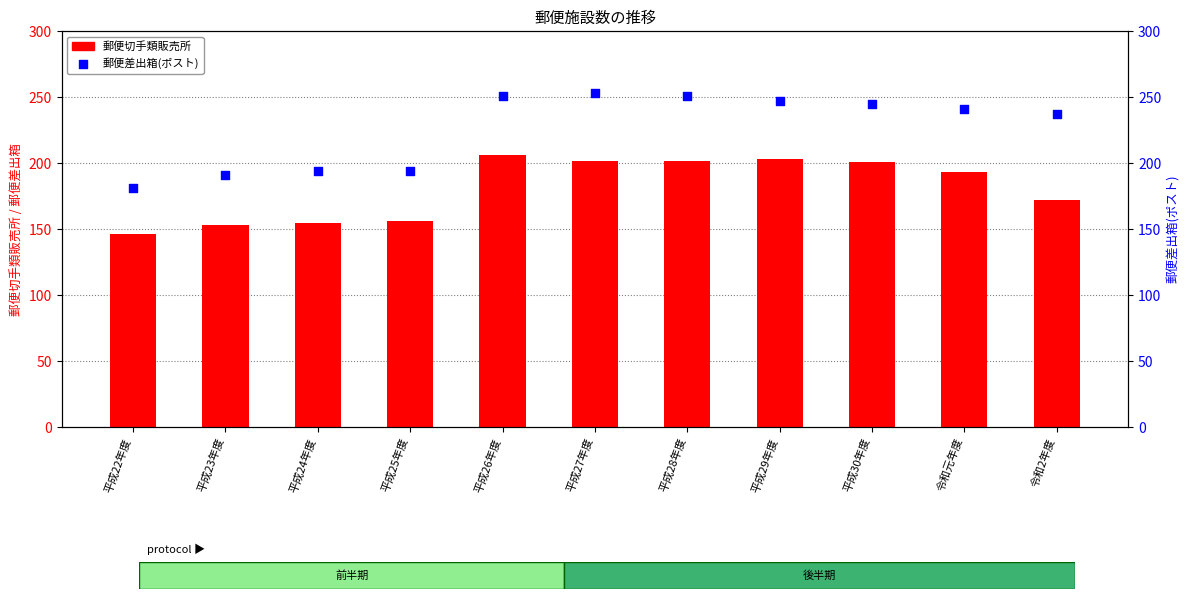

At how many categories does at least one series exceed 174?

11